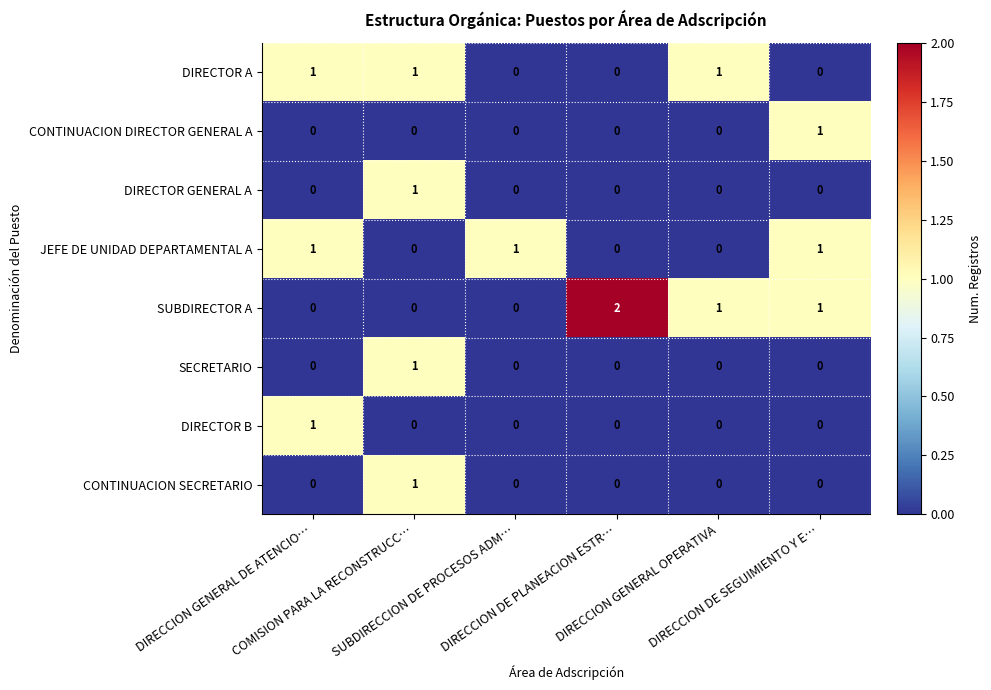

How many series are shown in this chart?

8